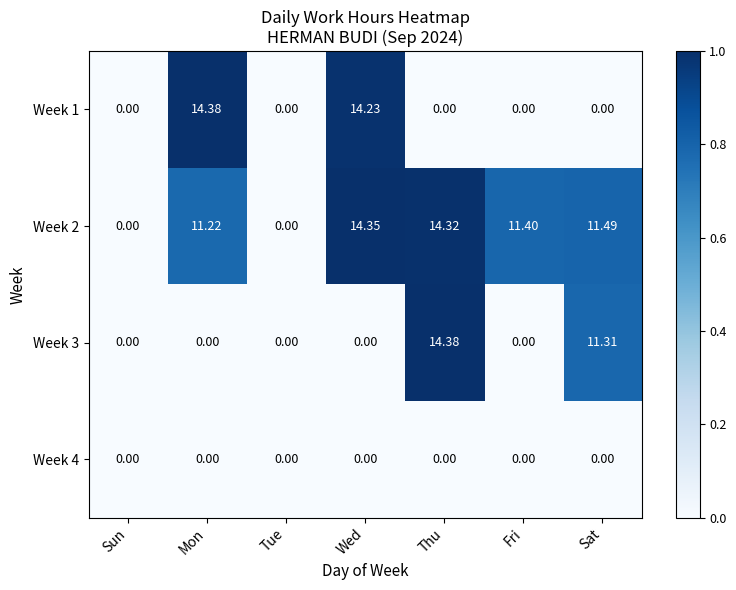

At which category is the sum across all series the highest?

Thu